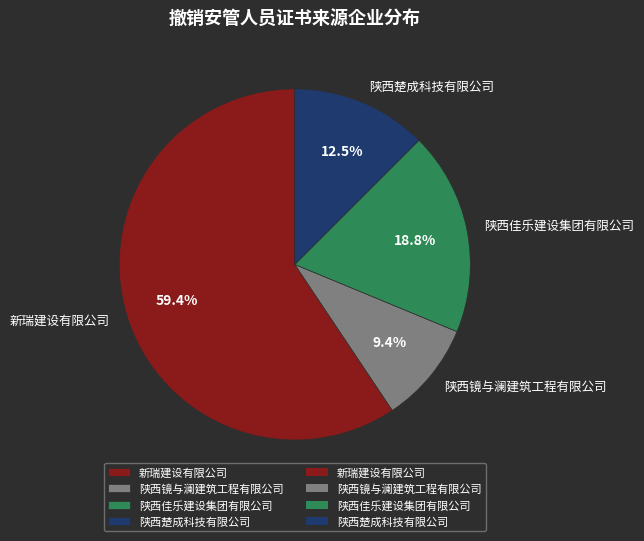

Which slice is the smallest?

陕西镜与澜建筑工程有限公司